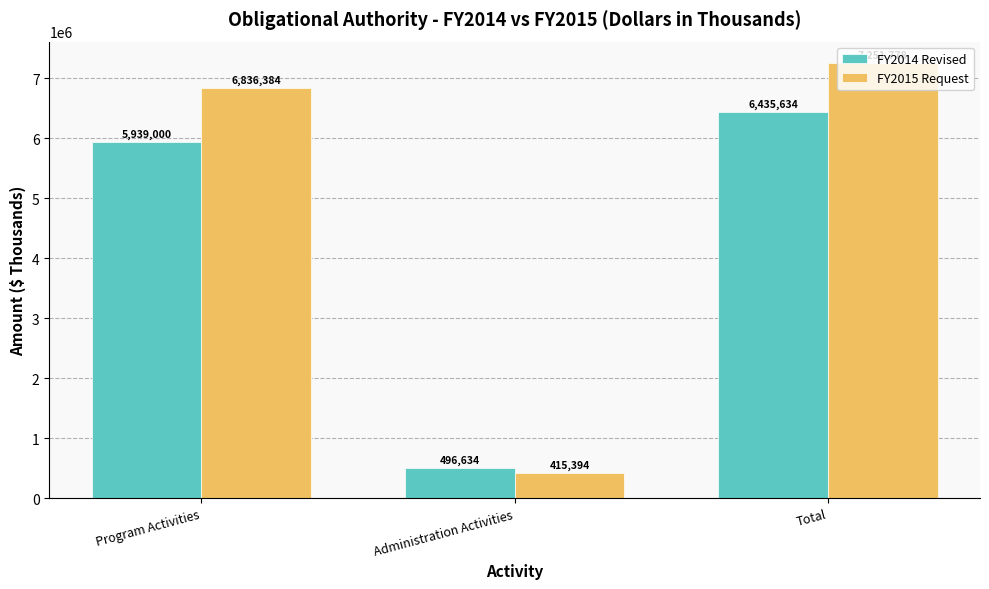

Read the FY2015 Request value at Program Activities, to the nearest 100.

6836400